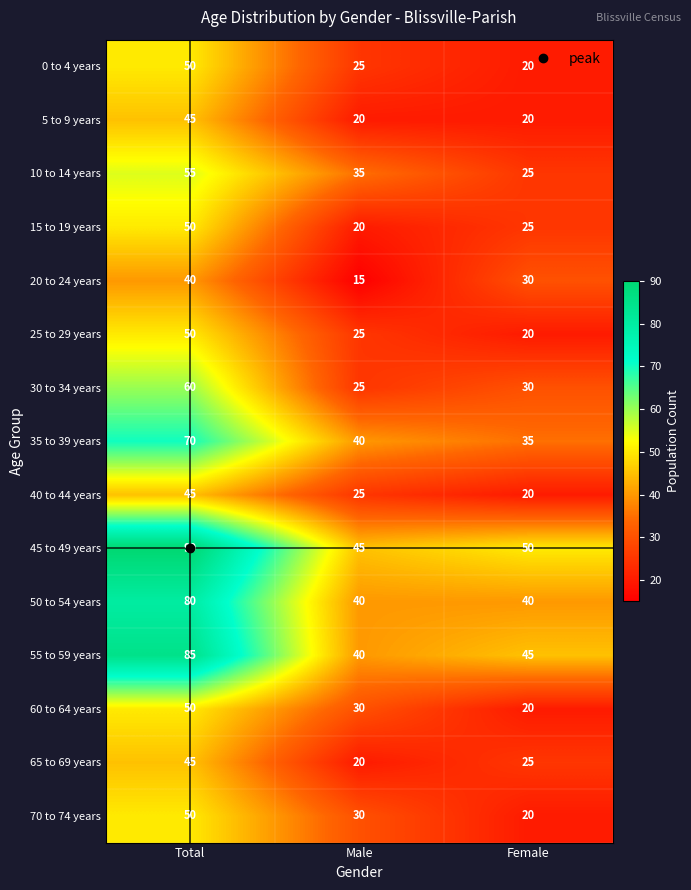

What is the minimum value shown in the chart?

15